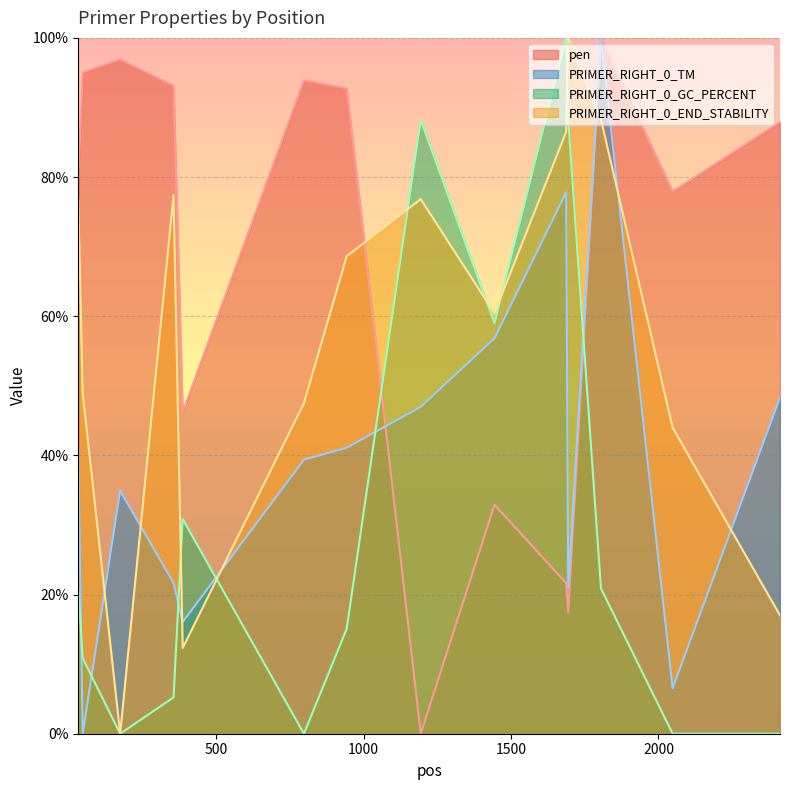

At how many categories does at least one series exceed 20?

14